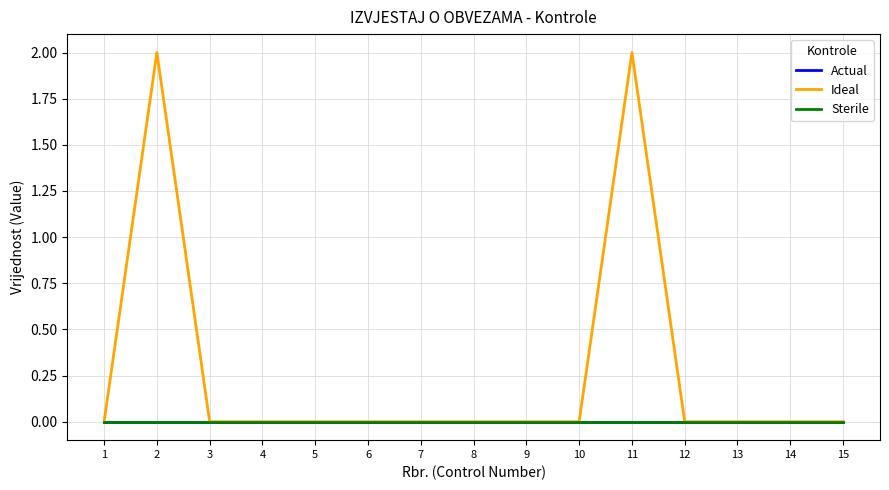

What is the difference between the Ideal values at 11 and 13?

2